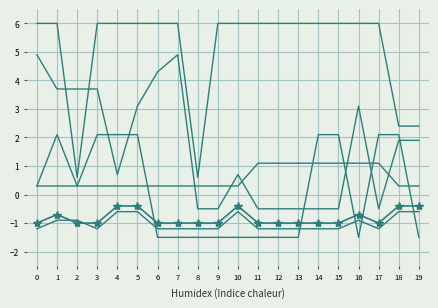

True or false: col_22 has a value of -0.5 at 12.

True